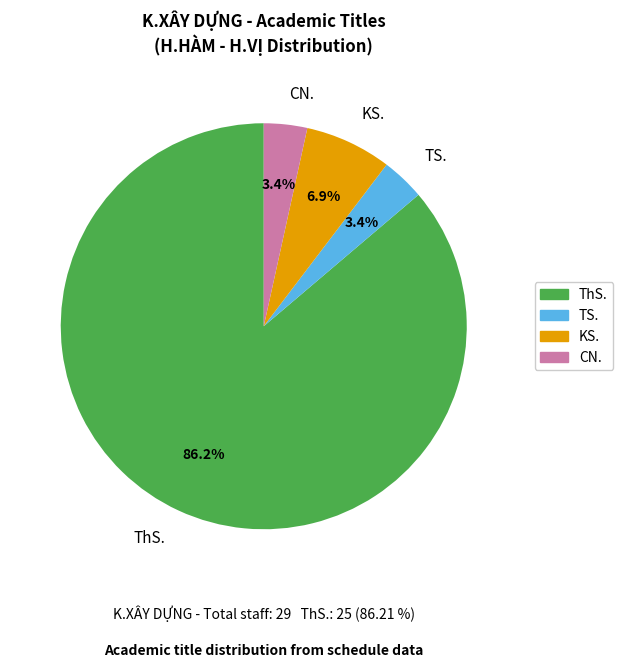

What is the total percentage of KS. and CN.?

10.3%